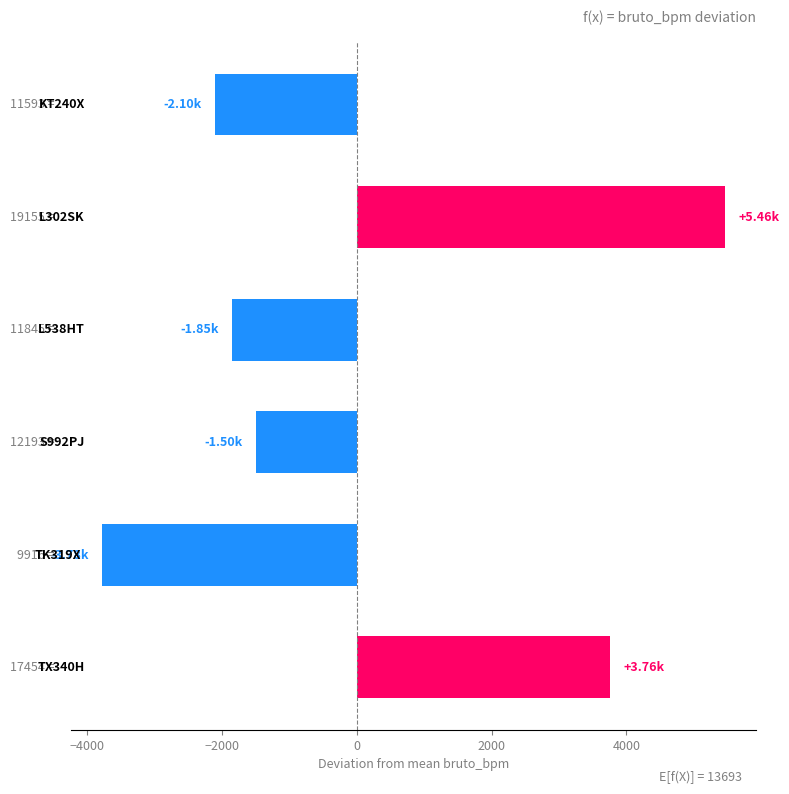

What is the difference between the maximum and minimum values?

9239.0